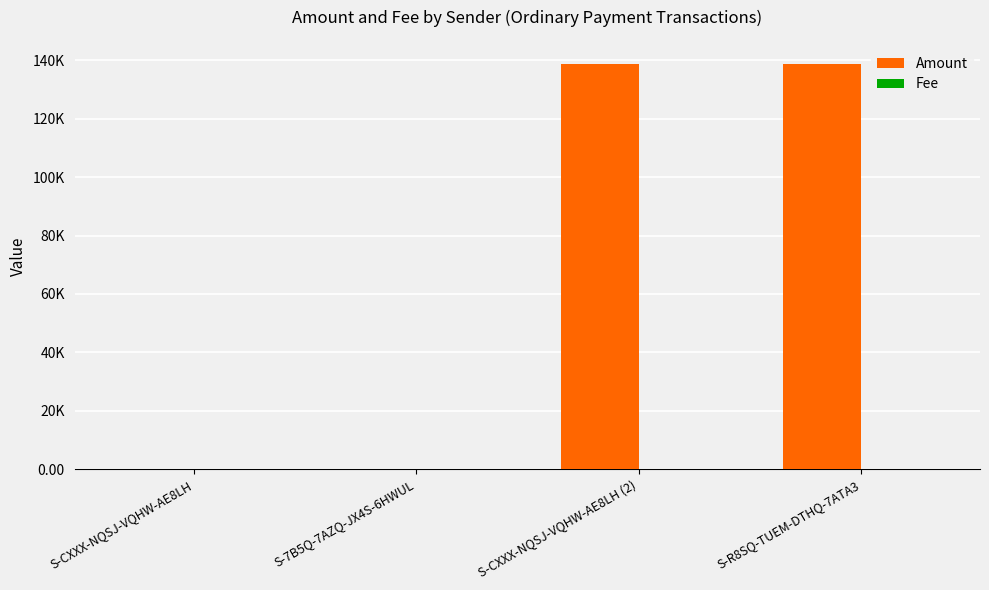

Count the Fee values in the range 1 to 2.

4